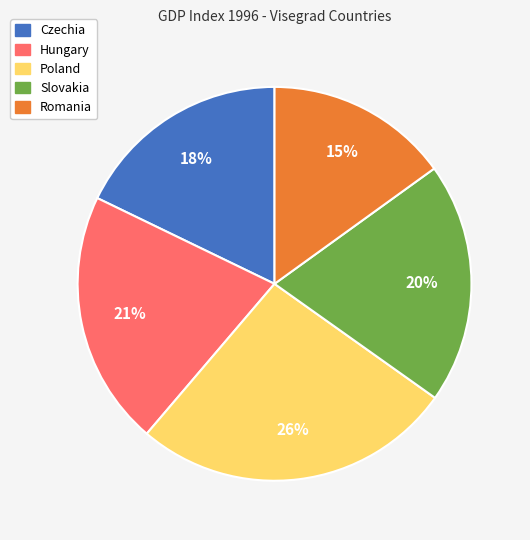

What is the smallest slice in the pie chart?

Romania